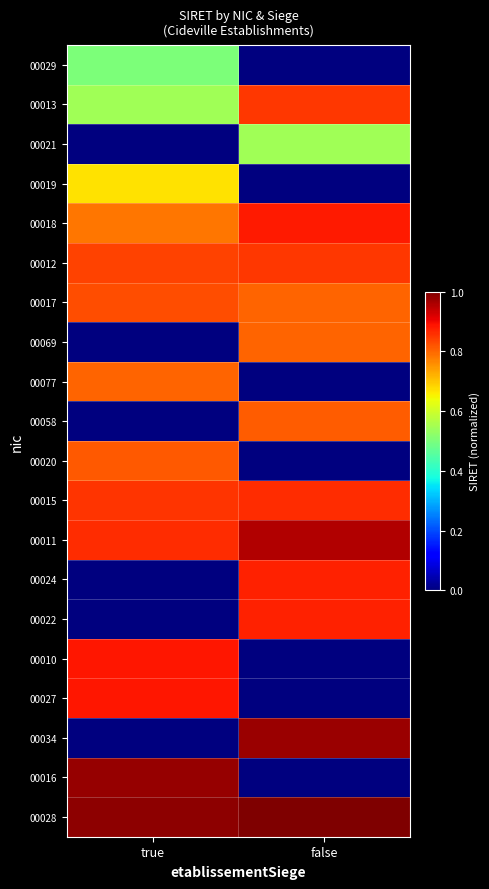

Between true and false, which is larger?

true